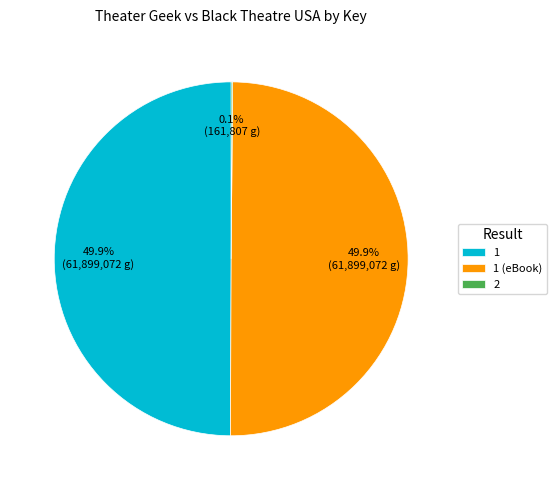

What percentage do 1 and 1 (eBook) together represent?

99.9%